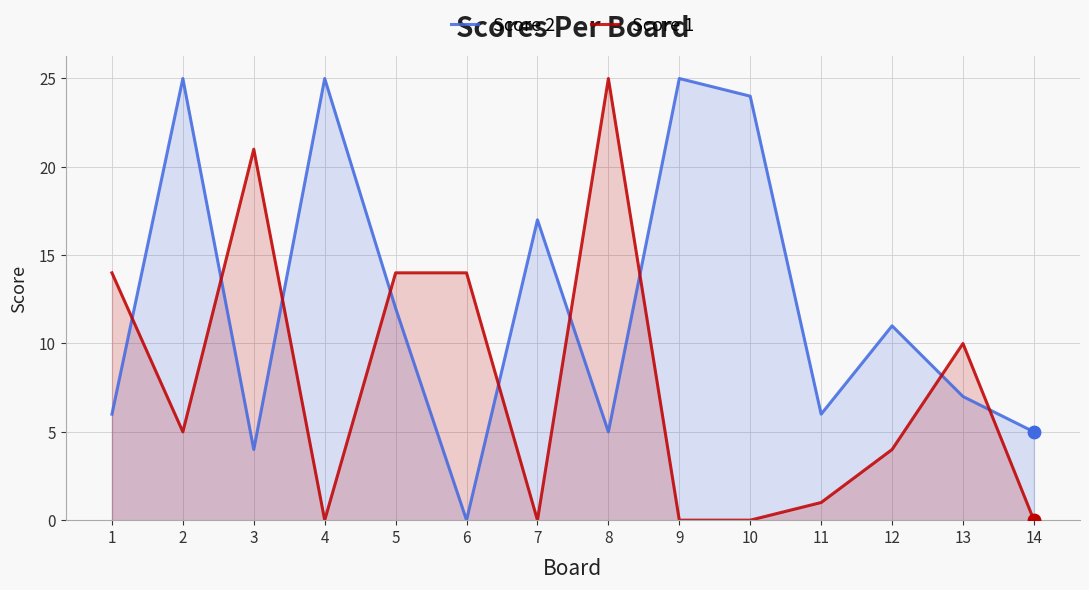

At how many categories does at least one series exceed 15?

7